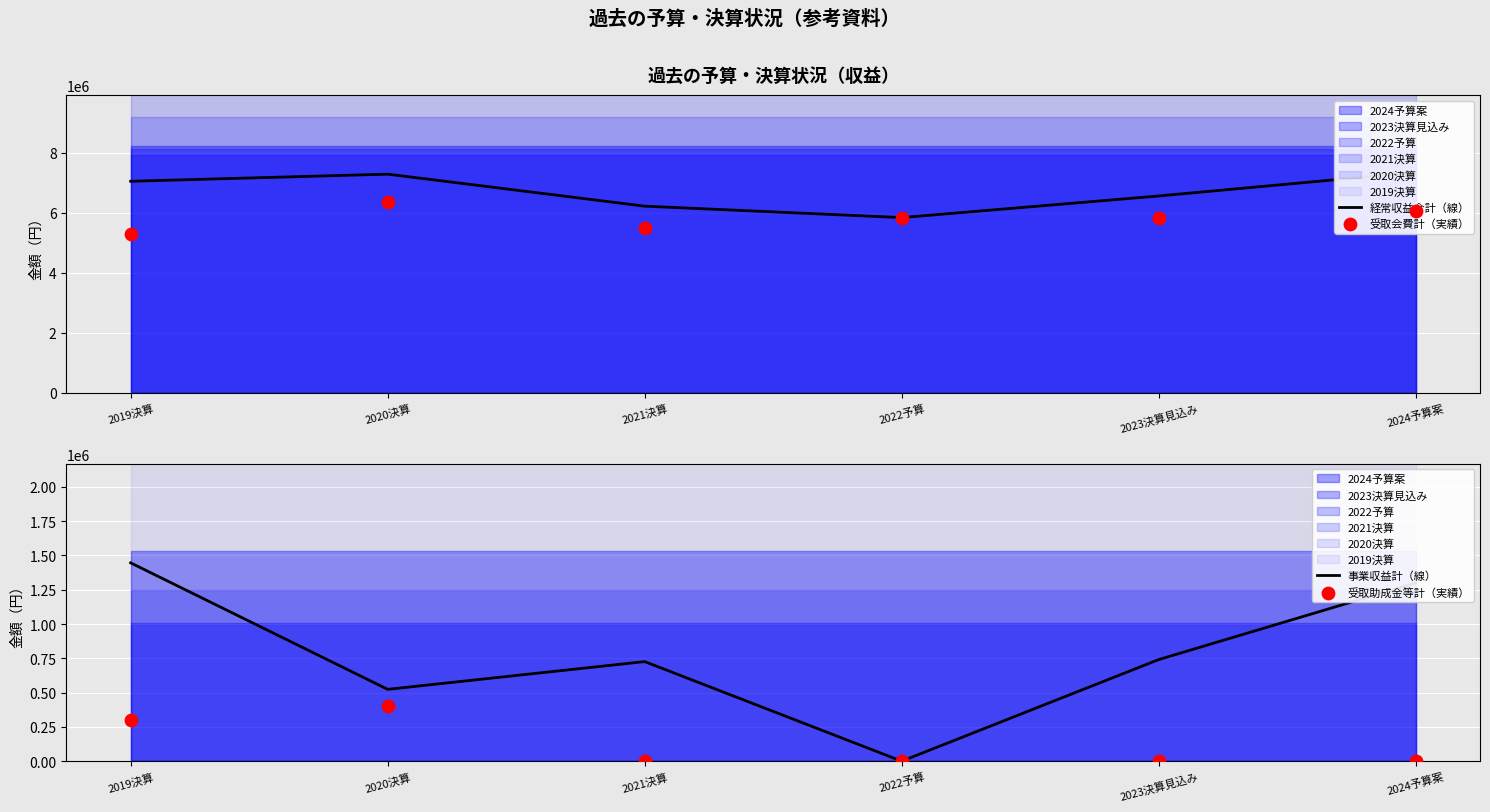

At how many categories does at least one series exceed 5794703?

6